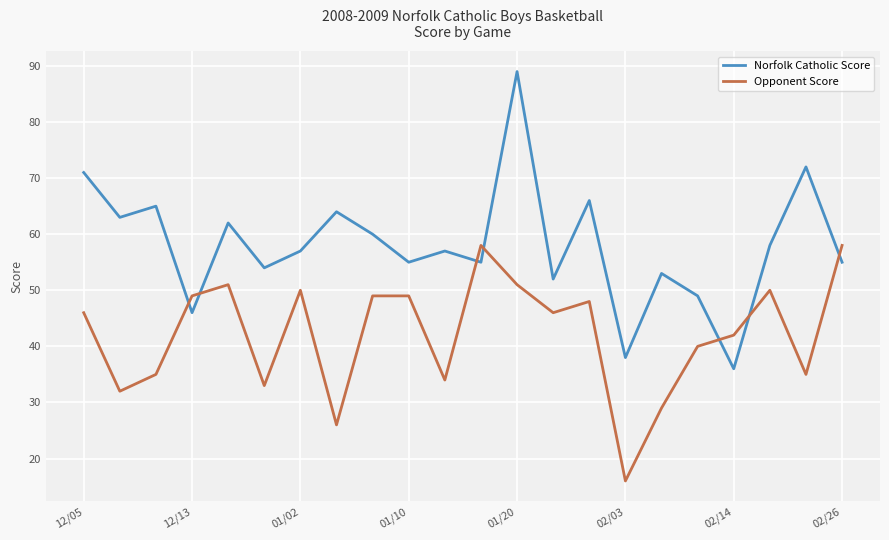

Which series has the largest total across all categories?

Norfolk Catholic Score